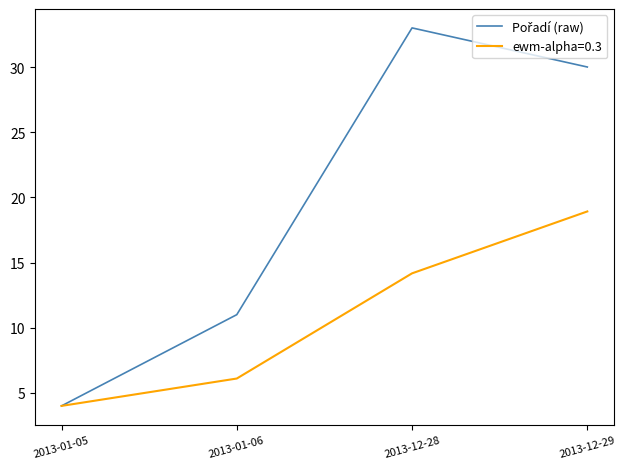

What position from the left is 2013-12-28?

3